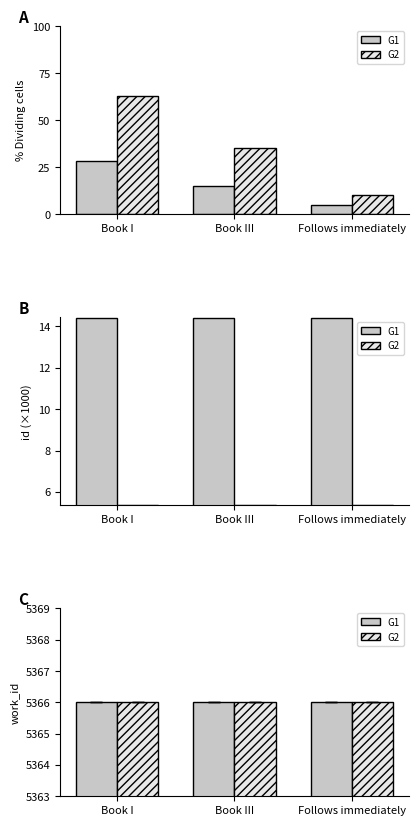

Rank the categories by value from lowest to highest.

Follows immediately, Book III, Book I